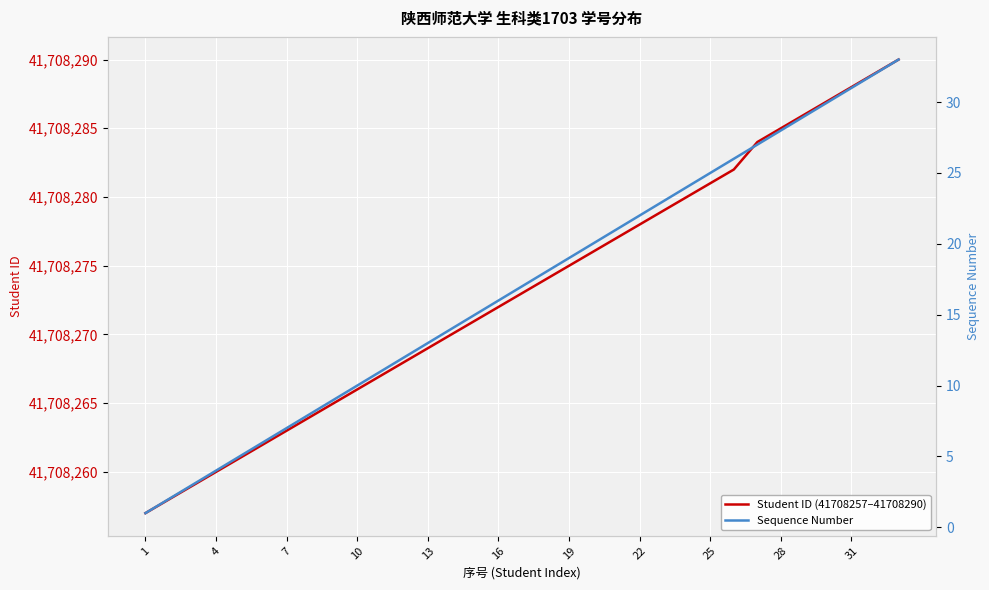

True or false: Student ID (41708257–41708290) and Sequence Number intersect in this chart.

False